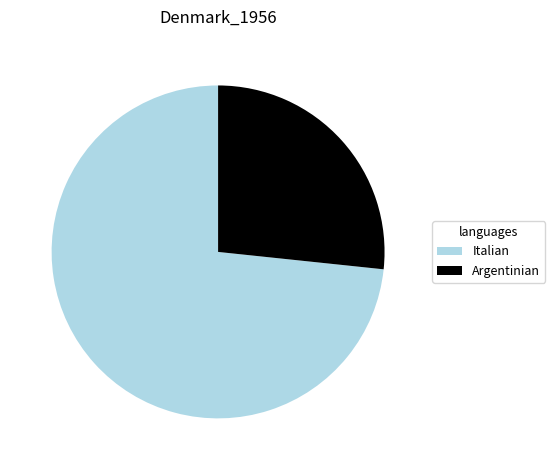

Which category has the biggest portion of the pie?

Italian